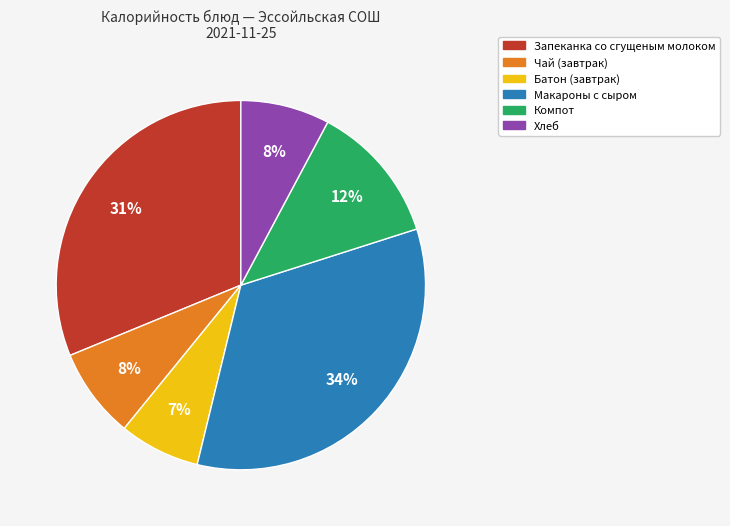

Which has a higher value, Хлеб or Макароны с сыром?

Макароны с сыром